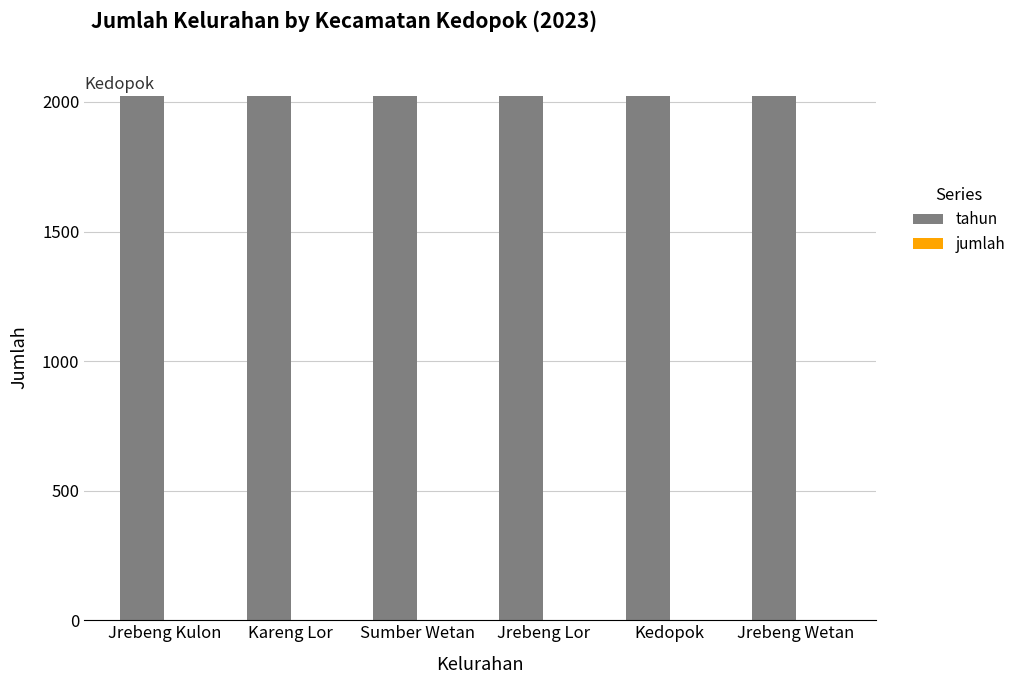

What is the maximum value shown in the chart?

2023